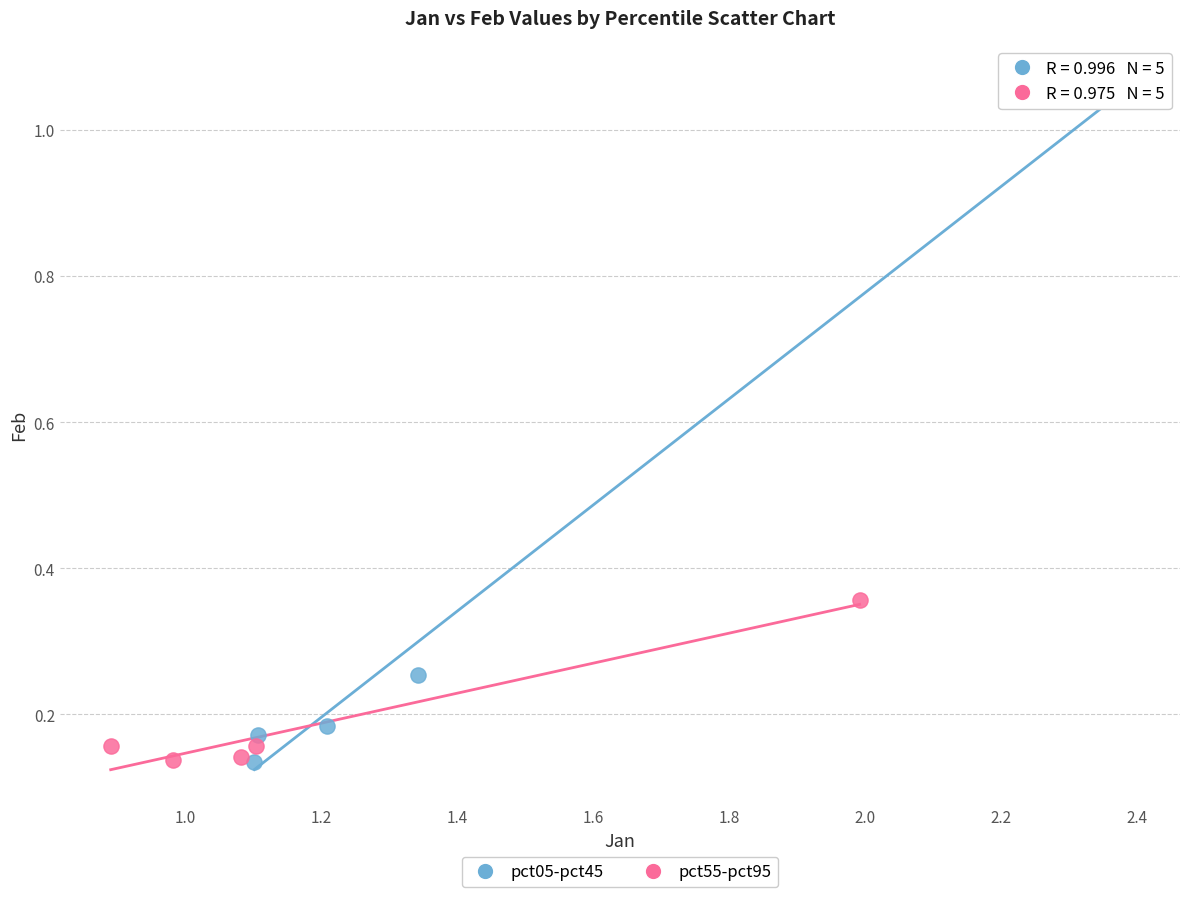

Which series contains the highest Y value?

pct05-pct45